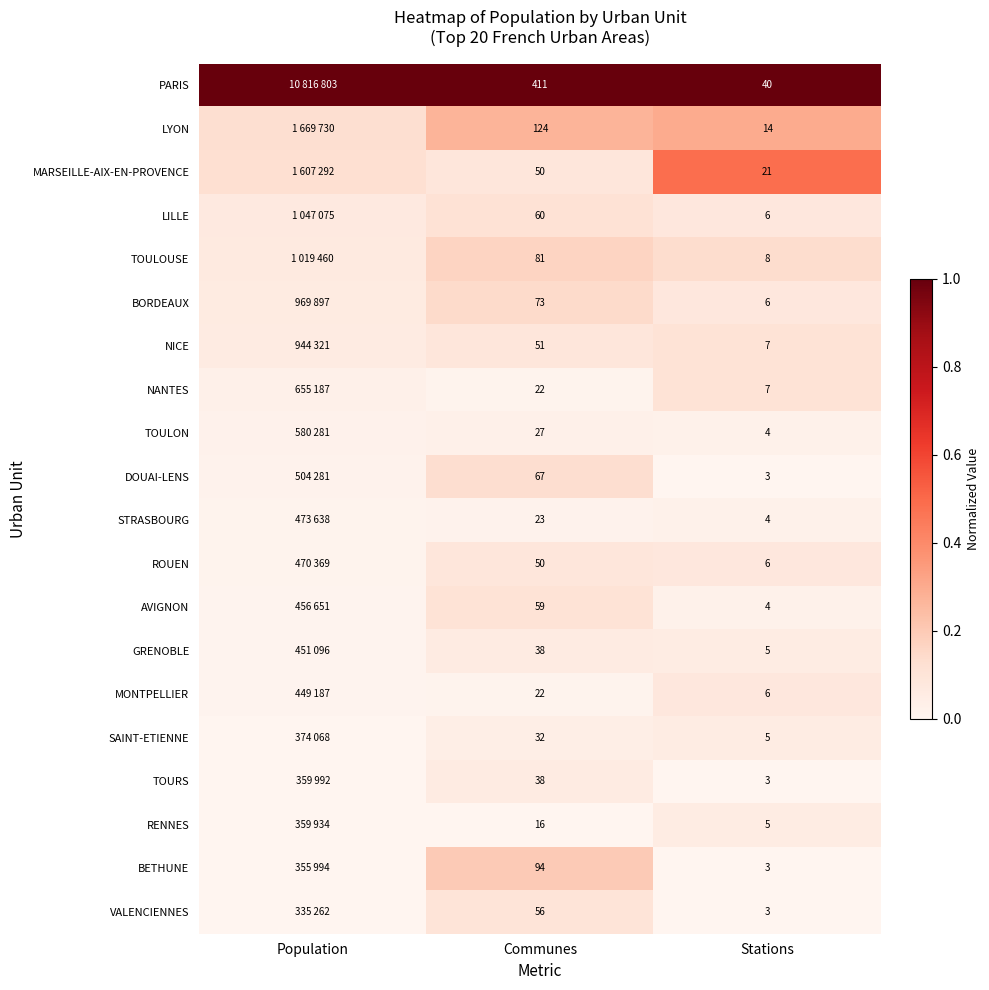

What is the spread (max minus min) of values at Stations?

37.0